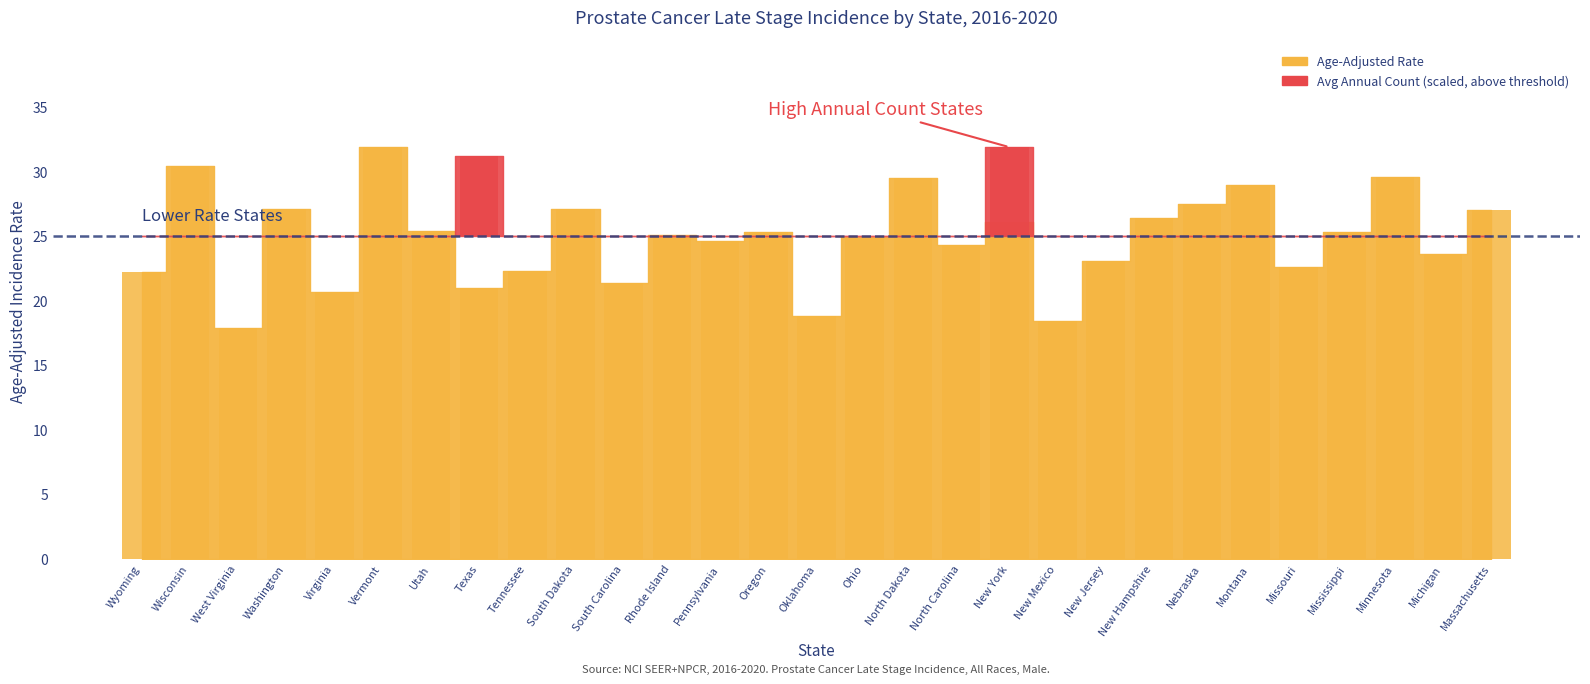

Reading left to right, transcribe all the data shown in this chart.

22.2	30.4	17.9	27.1	20.7	31.9	25.4	21.0	22.3	27.1	21.4	25.1	24.6	25.3	18.8	24.9	29.5	24.3	26.1	18.4	23.1	26.4	27.5	29.0	22.6	25.3	29.6	23.6	27.0